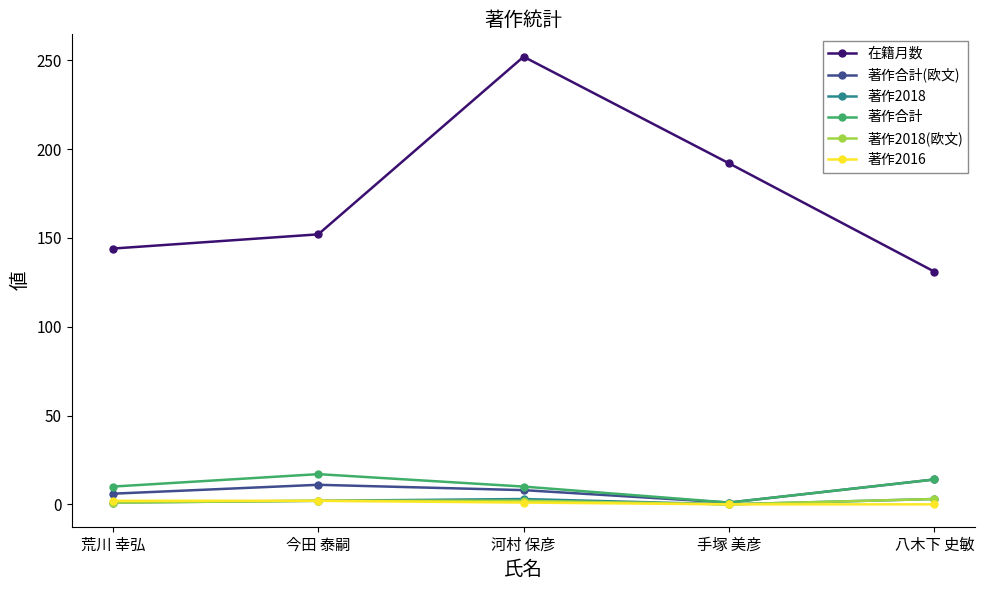

What are all the series names shown in the legend?

在籍月数, 著作合計(欧文), 著作2018, 著作合計, 著作2018(欧文), 著作2016